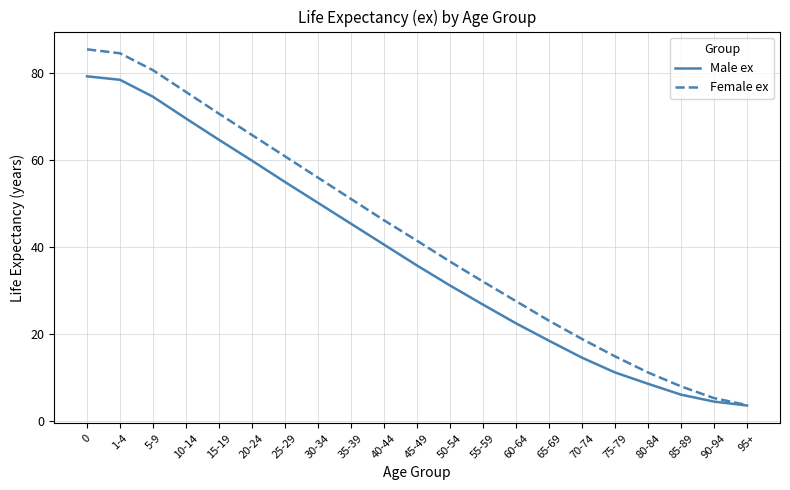

What is the lowest value of the Male ex series?

3.5